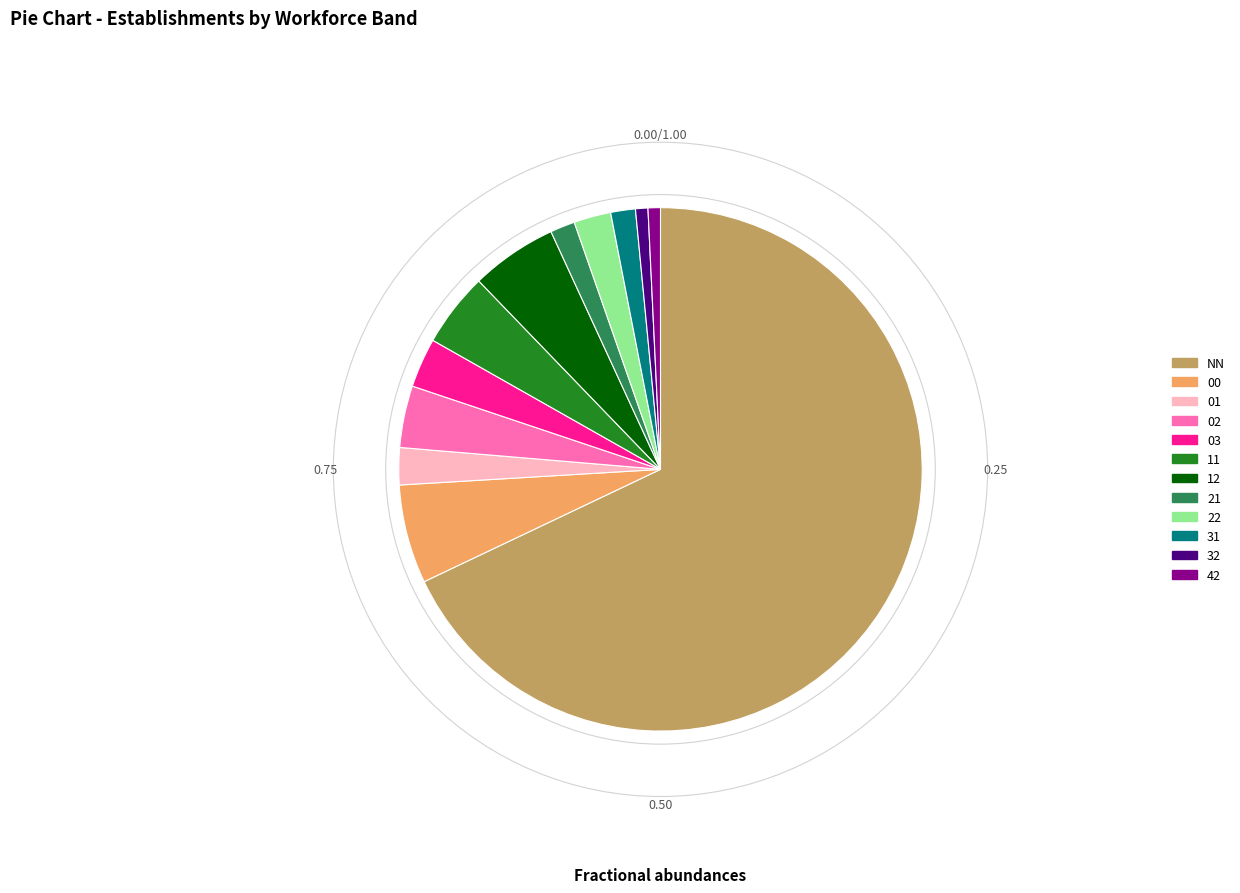

How many slices are in this pie chart?

12